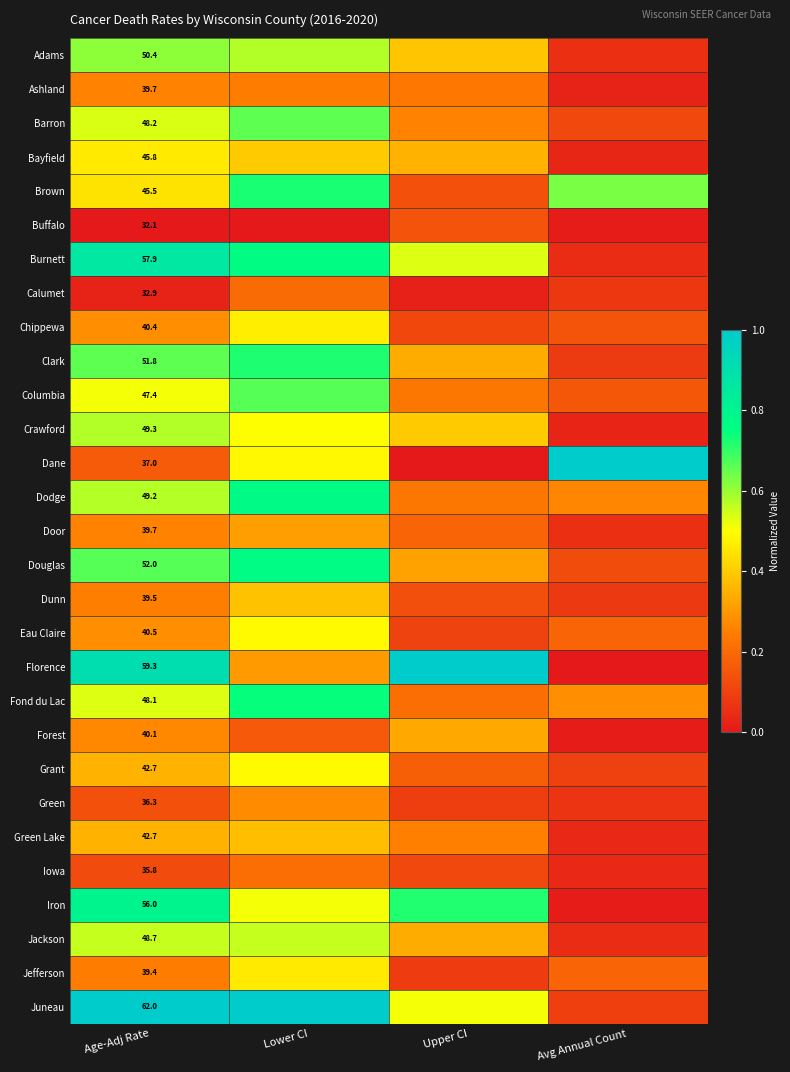

Between Lower CI and Age-Adj Rate, which is larger?

Age-Adj Rate